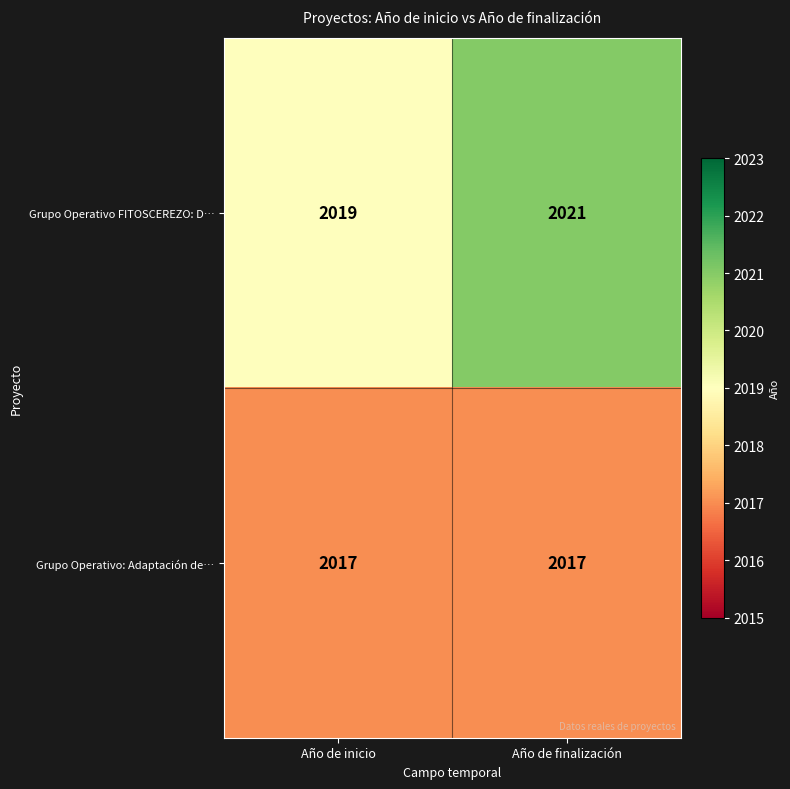

The Grupo Operativo FITOSCEREZO: D… series shows 2021 at Año de finalización. True or false?

True